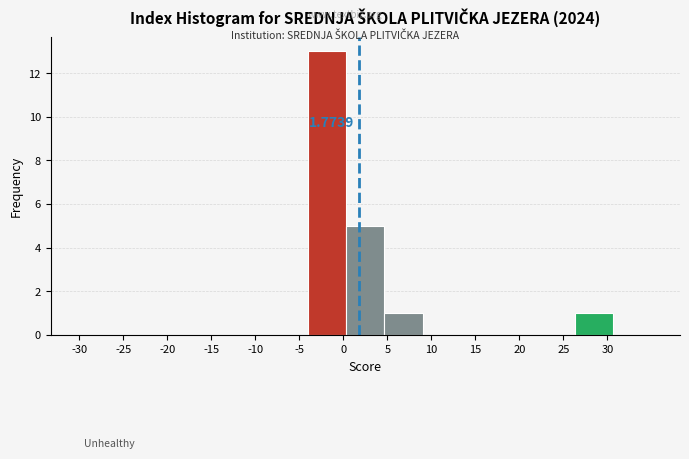

Over which range of the x-axis is the bar tallest?

-4.0 to 0.5